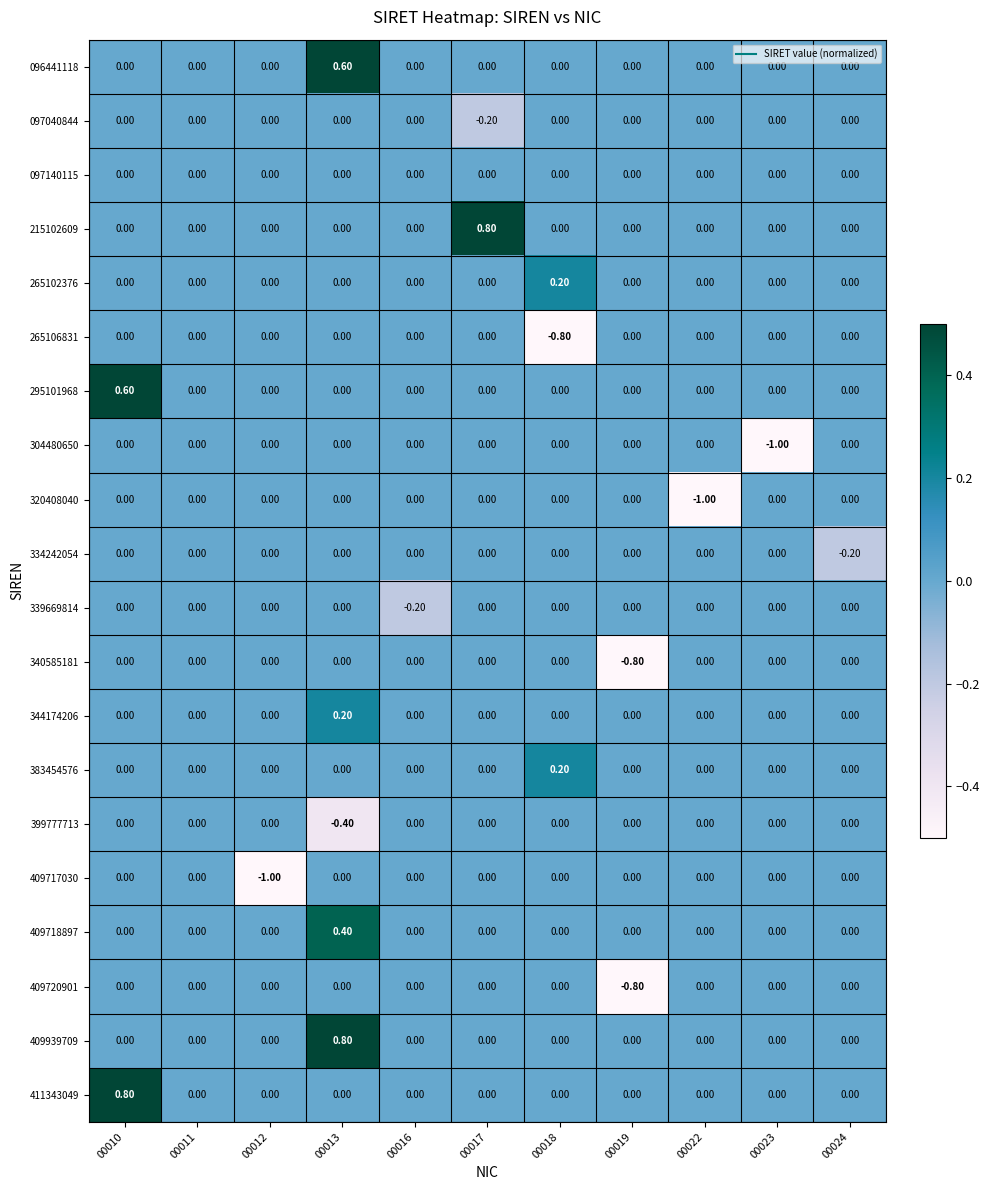

At which category is the sum across all series the highest?

00013